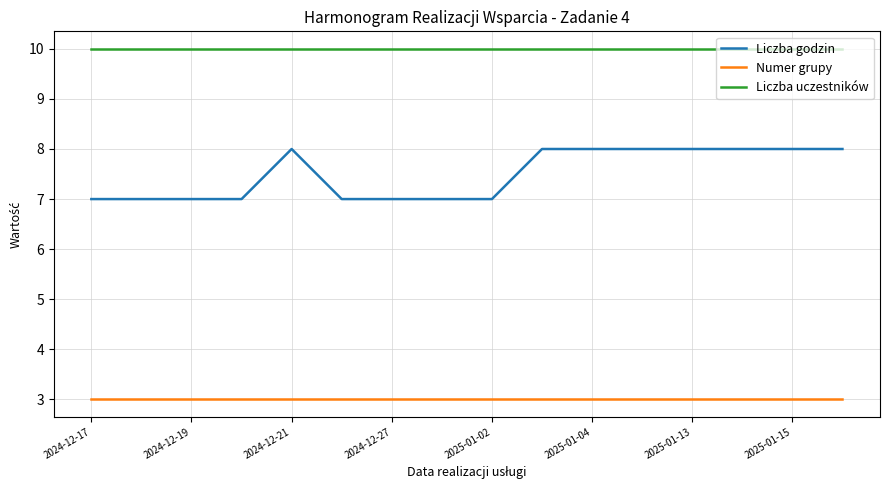

Which series has the largest total across all categories?

Liczba uczestników